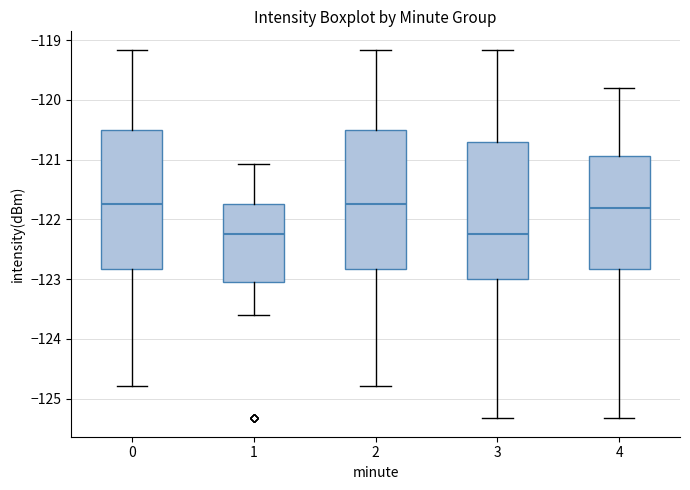

Reading left to right, transcribe this box plot: for each box, give where its median line is, the range the box spans, and where its two whiskers end, as read against the y-axis. The values are not printed on the chart, so give them approximately, as read against the axis.

0: median -121.7, box -122.8 to -120.5, whiskers -124.8 to -119.2
1: median -122.2, box -123.0 to -121.7, whiskers -123.6 to -121.1
2: median -121.7, box -122.8 to -120.5, whiskers -124.8 to -119.2
3: median -122.2, box -123.0 to -120.7, whiskers -125.3 to -119.2
4: median -121.8, box -122.8 to -120.9, whiskers -125.3 to -119.8